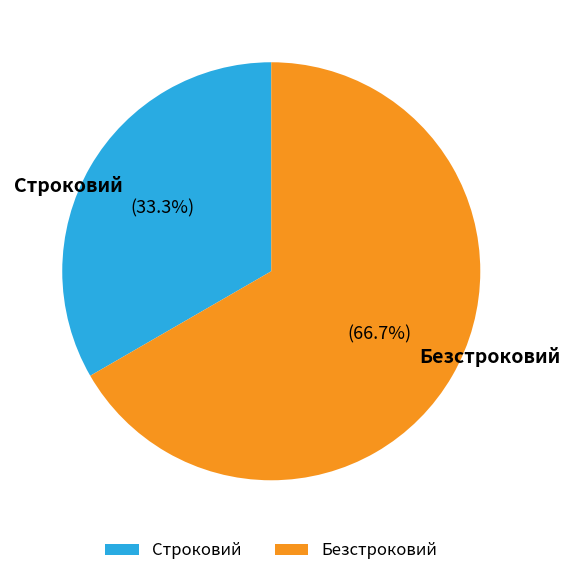

Is there any slice that represents more than half of the pie?

Yes